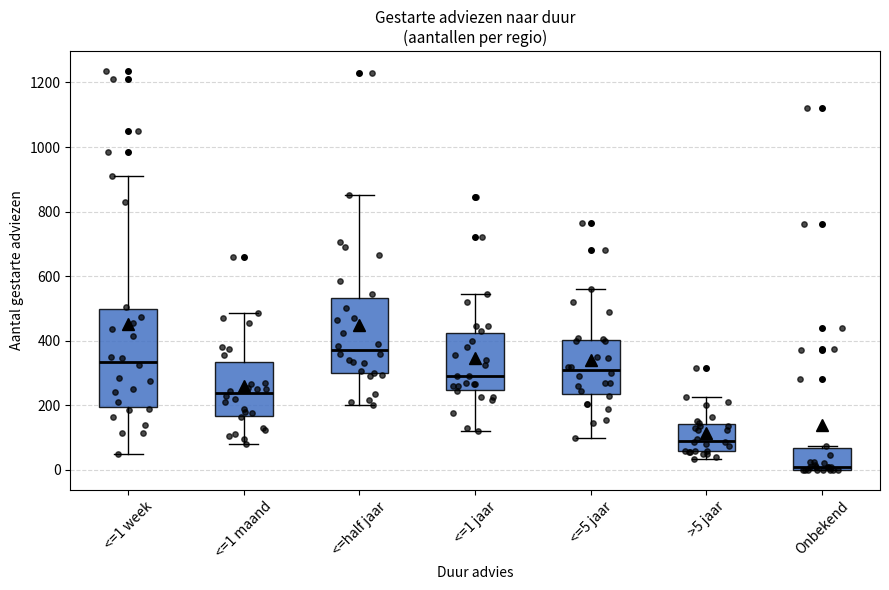

Which box is the tallest, from its lower edge to its upper edge?

<=1 week